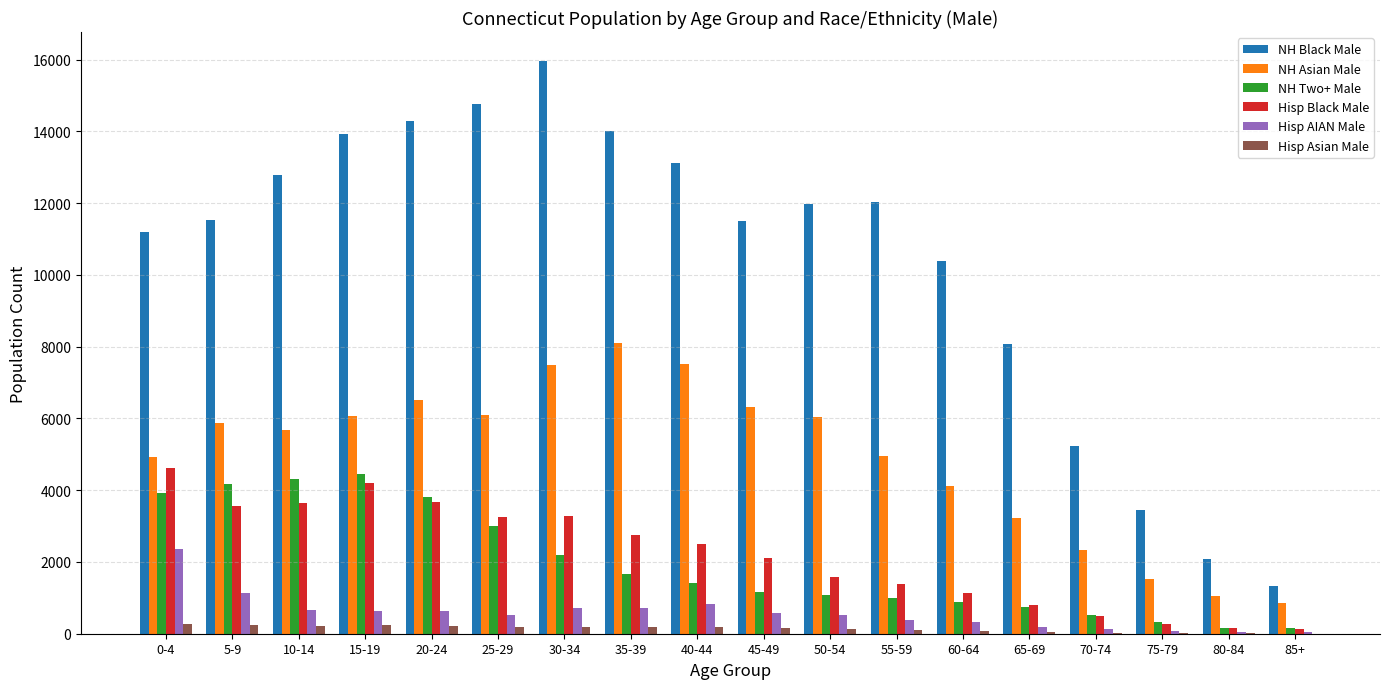

At which label does Hisp AIAN Male reach its peak?

0-4